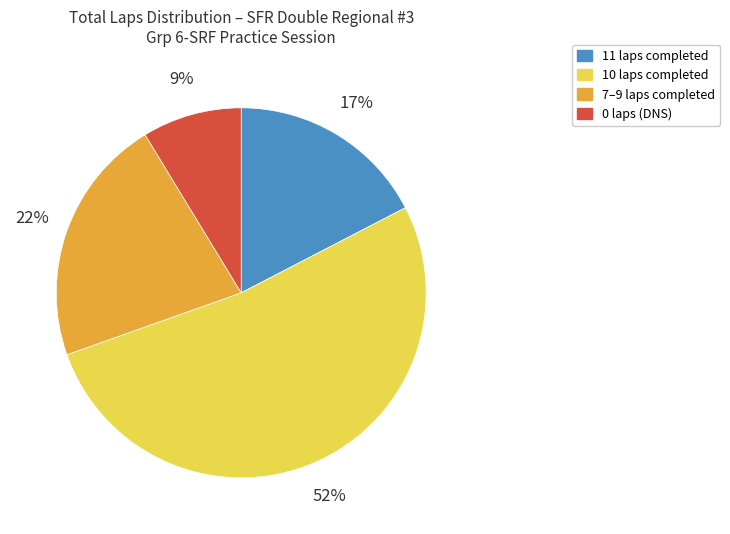

Is there any slice that represents more than half of the pie?

Yes